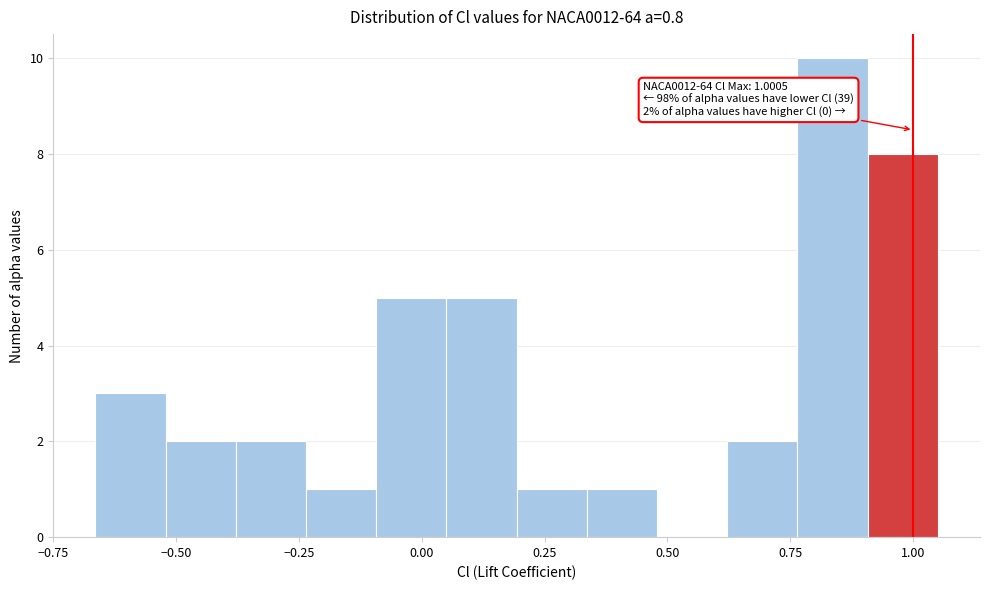

Read against the x-axis, roughly where is the centre of the tallest bar?

0.85